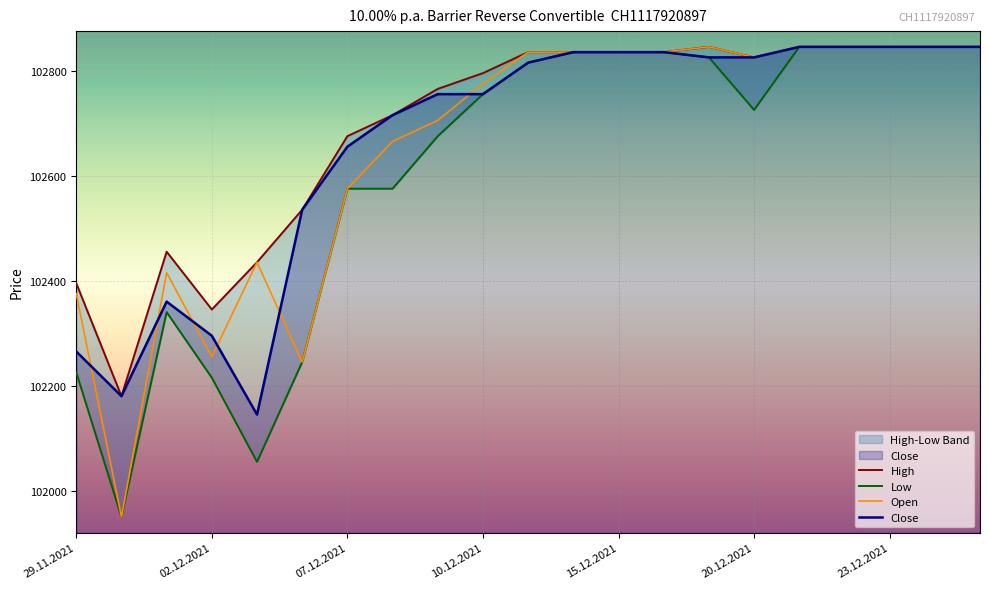

At which label does Low first exceed 102755?

10